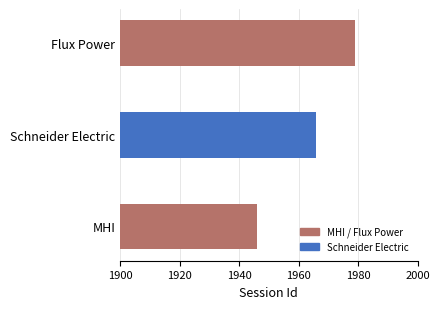

Is it true that the value at Schneider Electric is 1966?

True